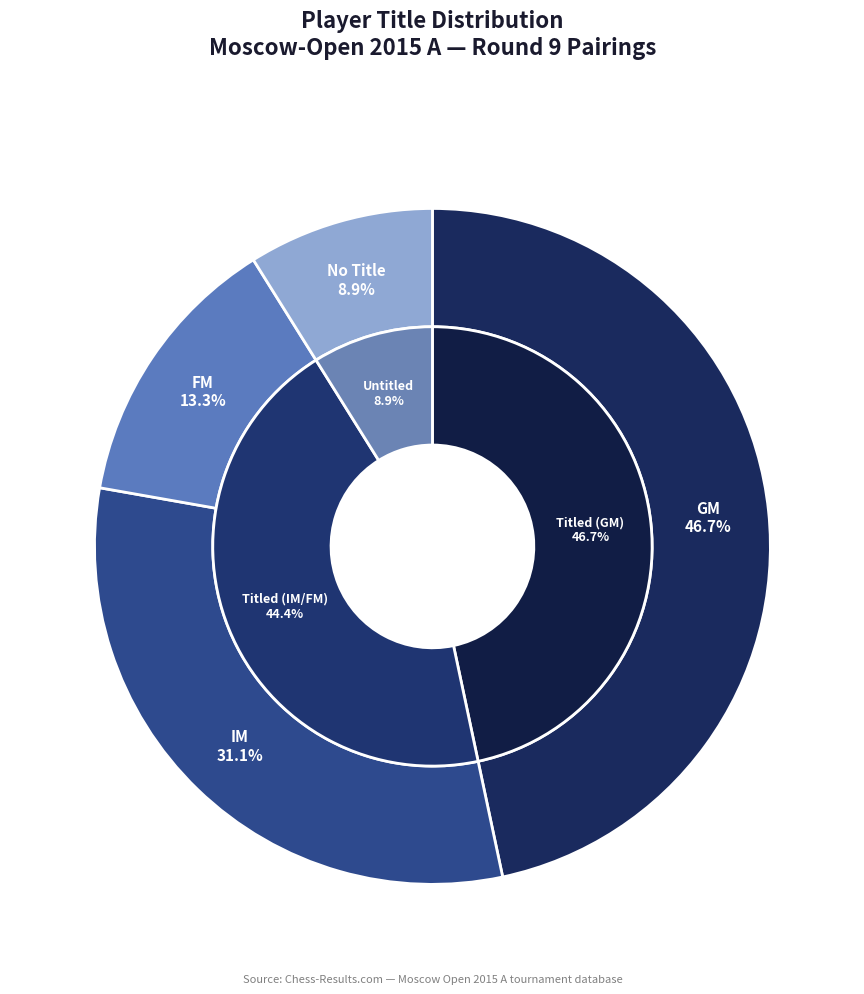

Does  represent more than half of the total?

No